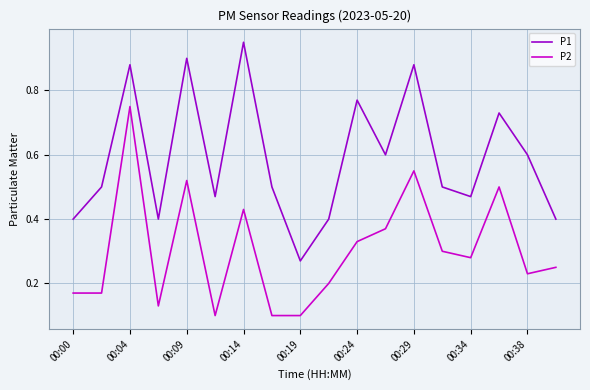

True or false: P1 and P2 cross at least once.

False